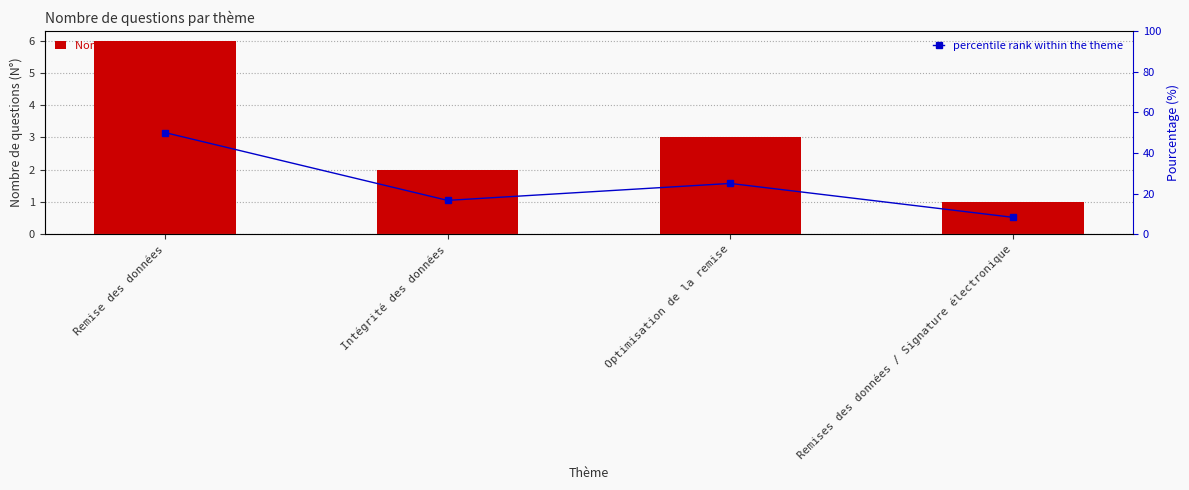

The value of Nombre de questions at Remises des données / Signature électronique is 1.6. True or false?

False